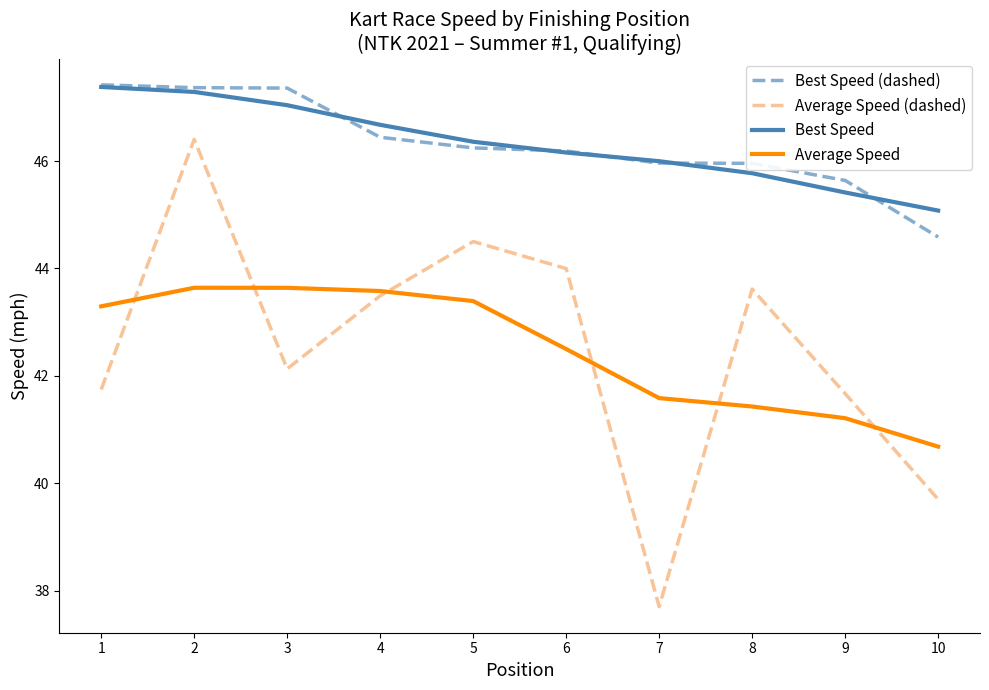

True or false: Best Speed (dashed) and Average Speed (dashed) intersect in this chart.

False